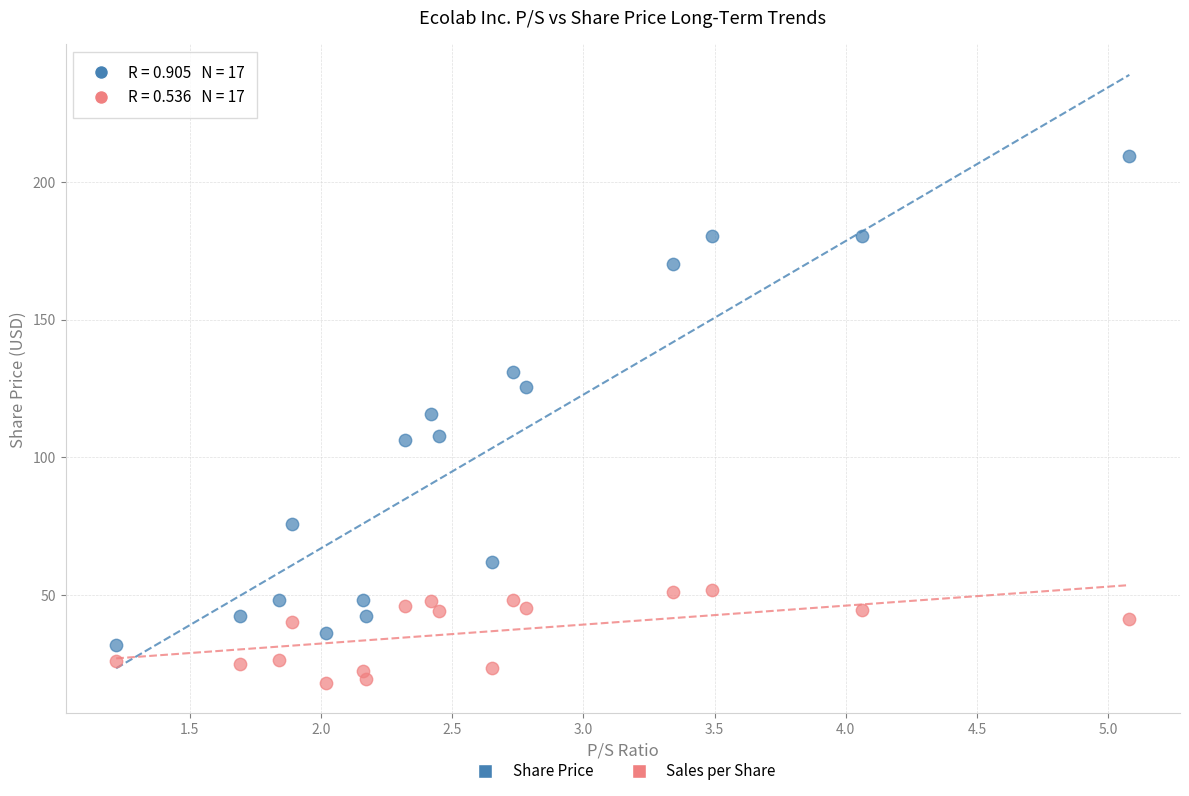

Across all series, what Y value is closest to 113?

115.5